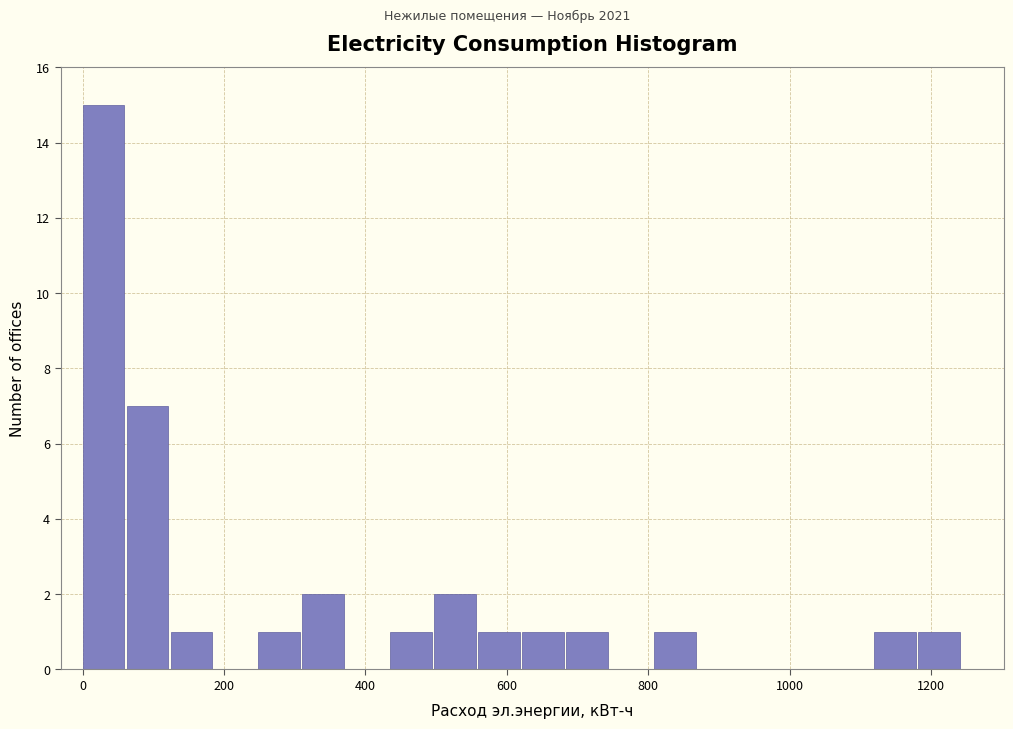

Around what value on the x-axis is the tallest bar? Give the approximate position of its centre, as read against the axis.

20